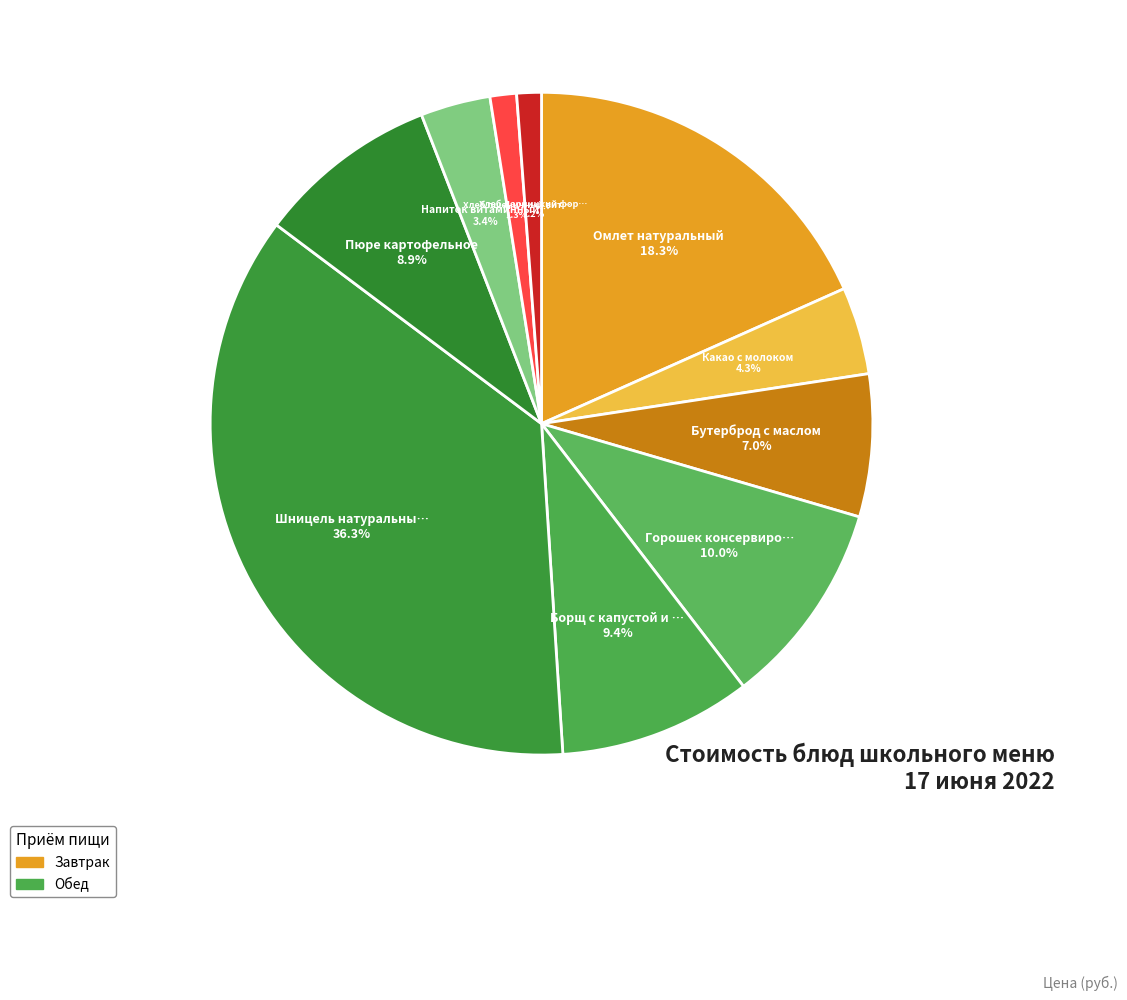

Which slice is the largest?

Шницель натуральный рубленный